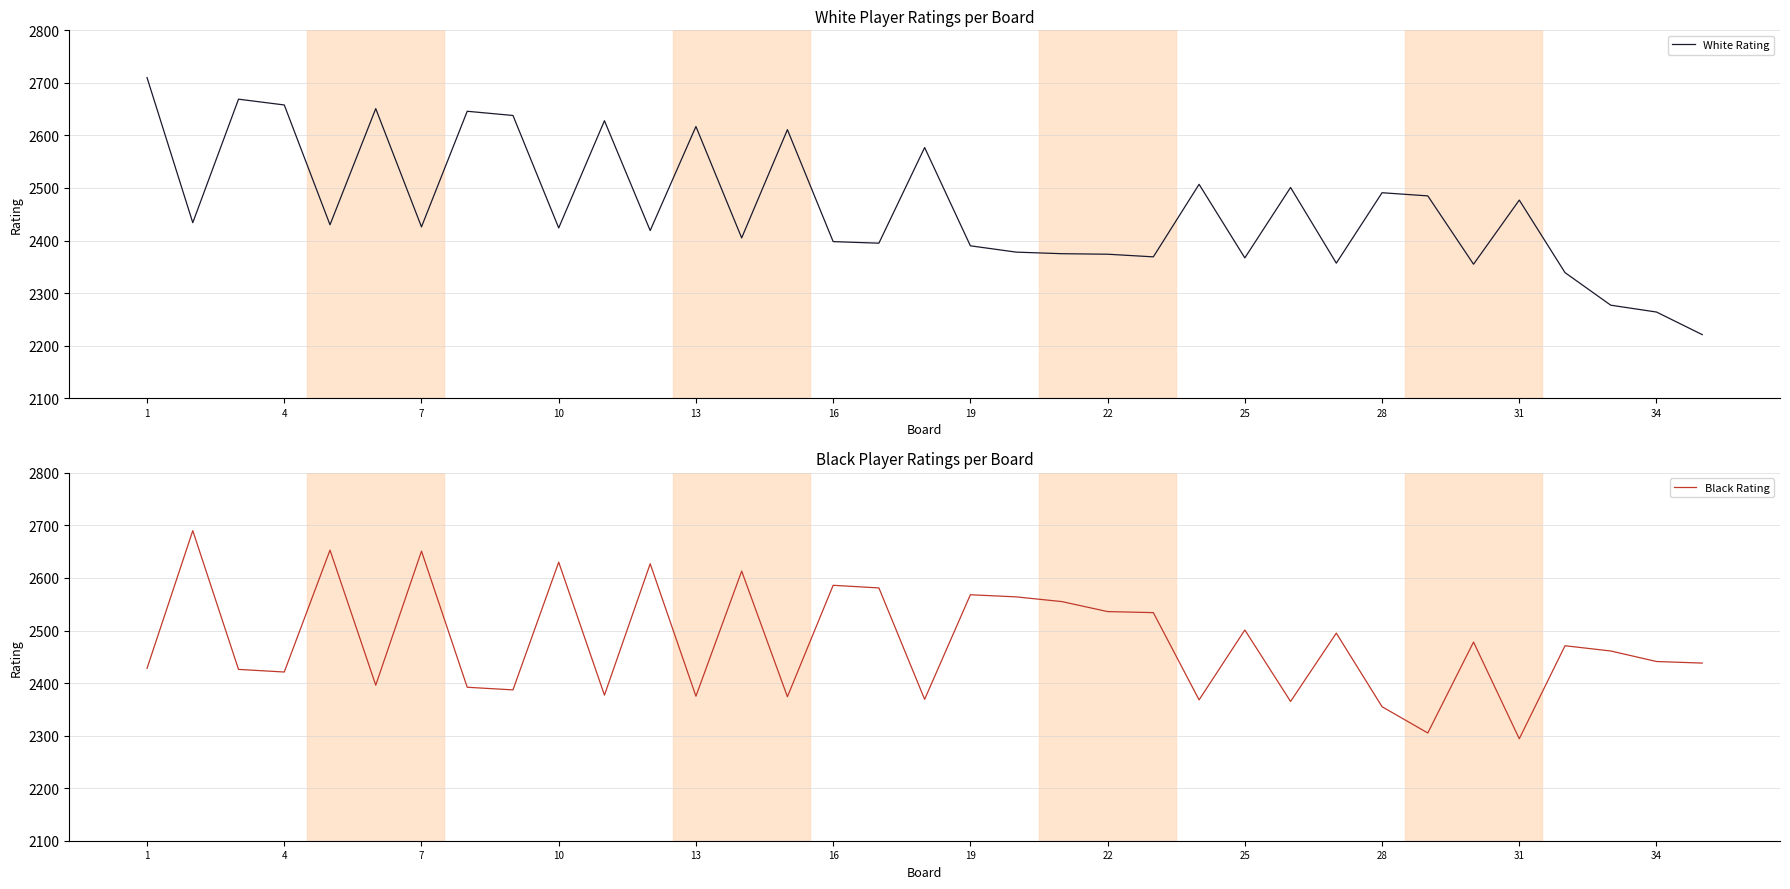

The value of White Rating at 34 is 1244. True or false?

False